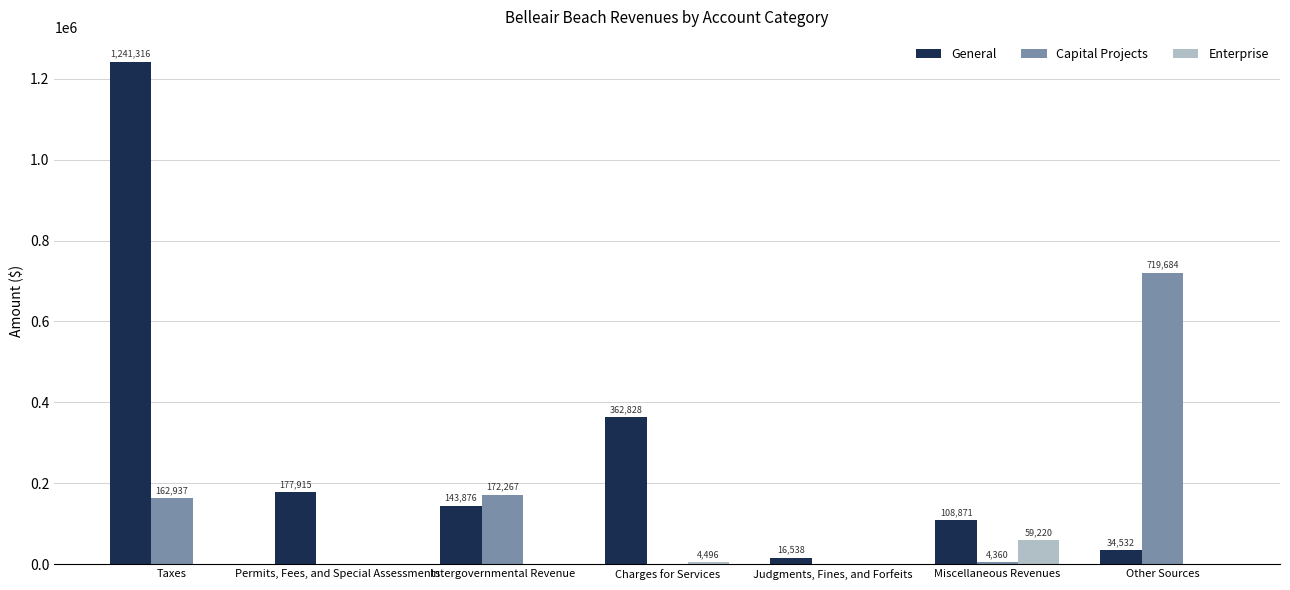

Which series has the largest range (max minus min)?

General